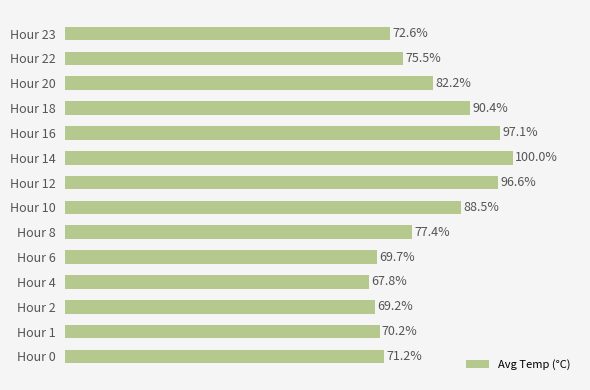

Where is the data nearest to the value 83?

Hour 20